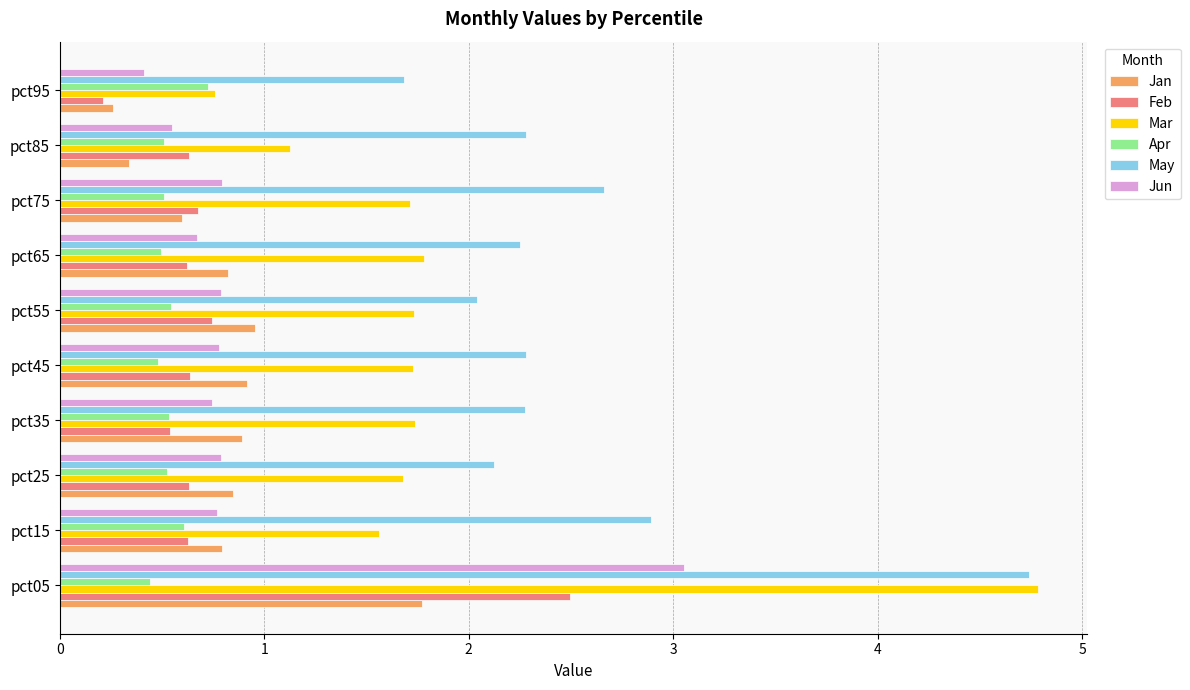

True or false: Feb has a value of 0.6 at pct85.

True